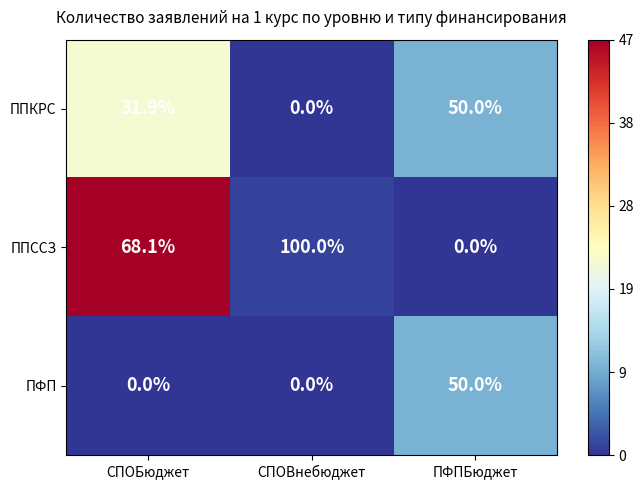

At which label is ППКРС closest to 25?

СПОБюджет